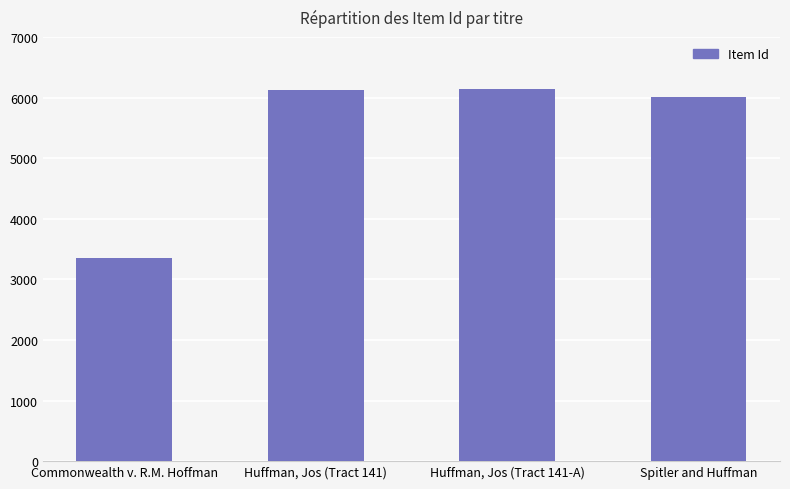

What position from the left is Huffman, Jos (Tract 141)?

2